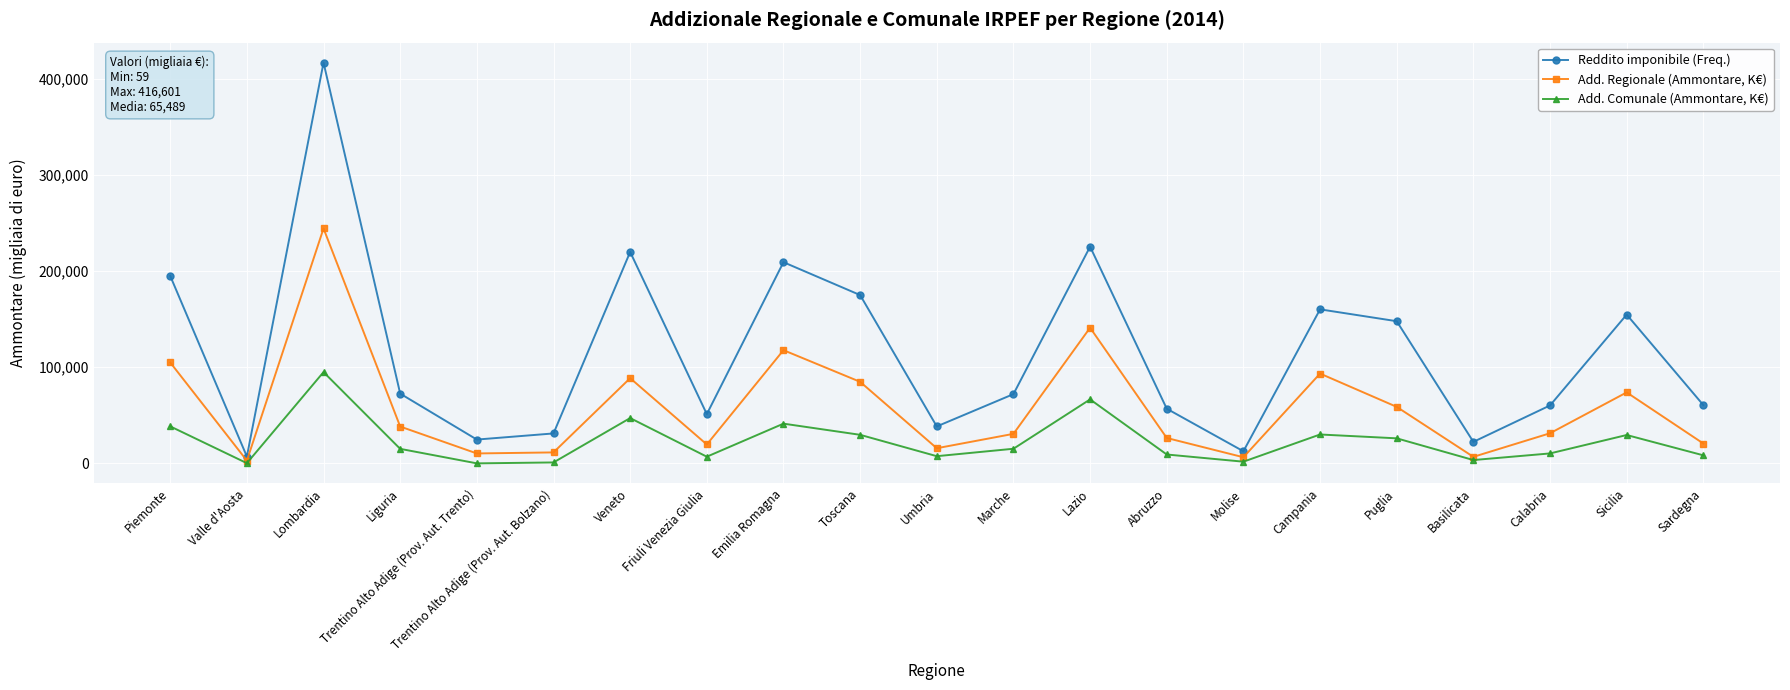

Which series has the widest spread of values?

Reddito imponibile (Freq.)